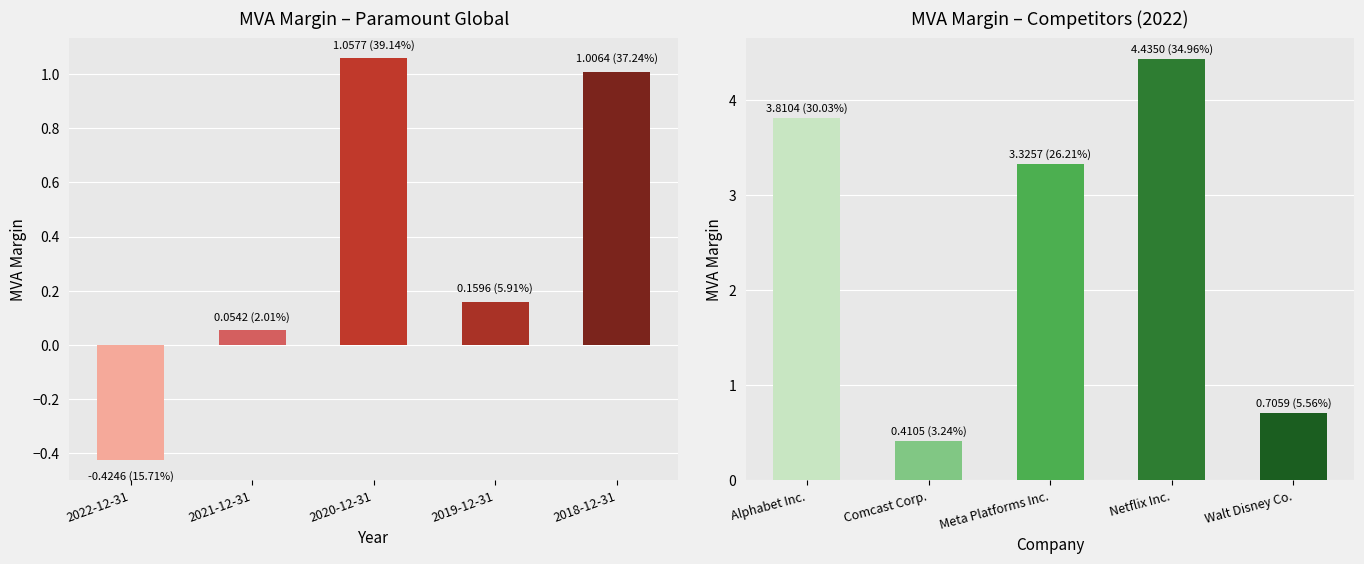

How many negative values are there?

1